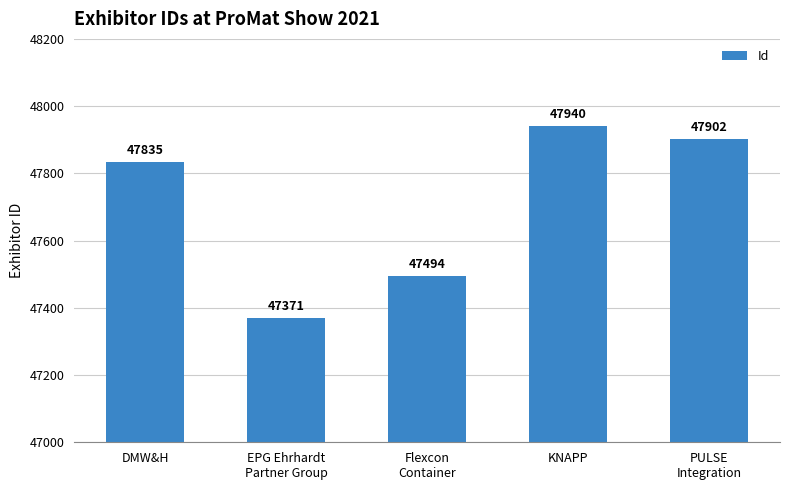

What position from the right is PULSE
Integration?

1